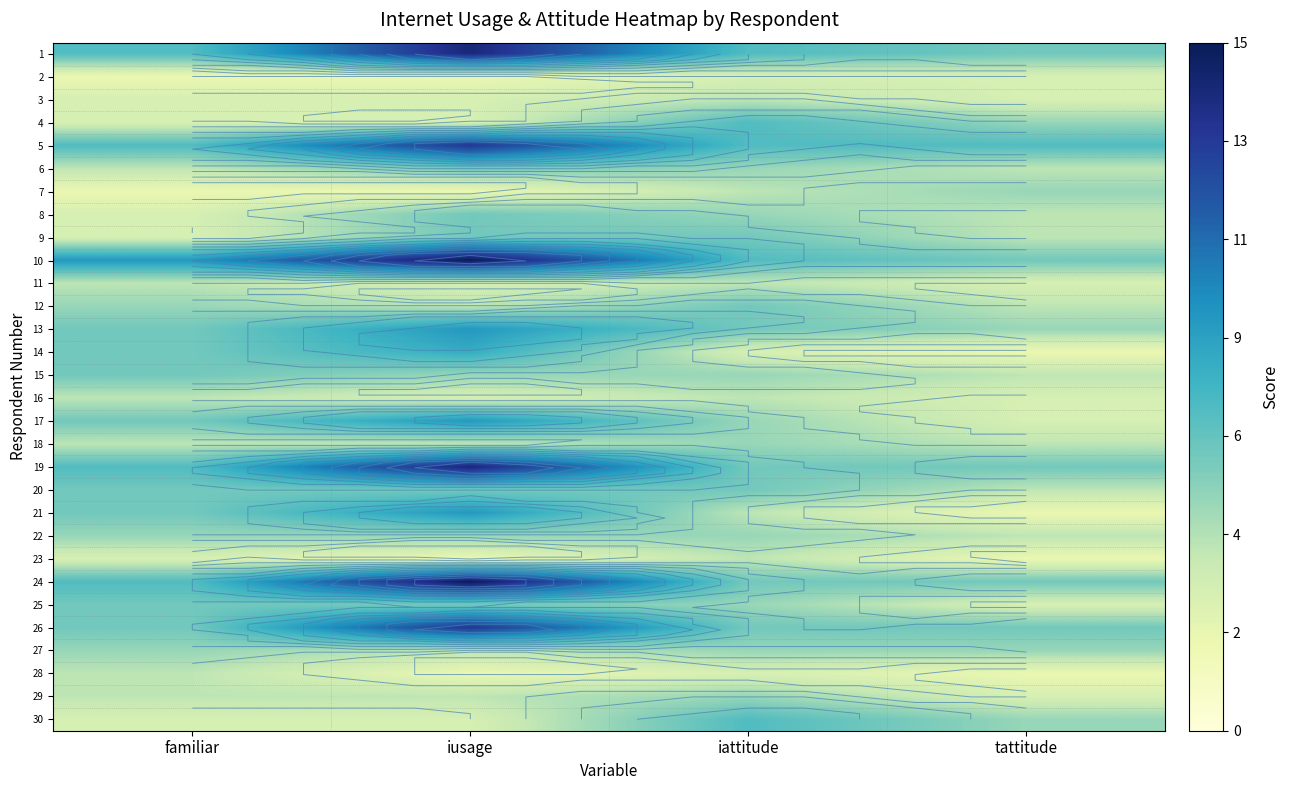

True or false: 5 has a value of 11 at iattitude.

False